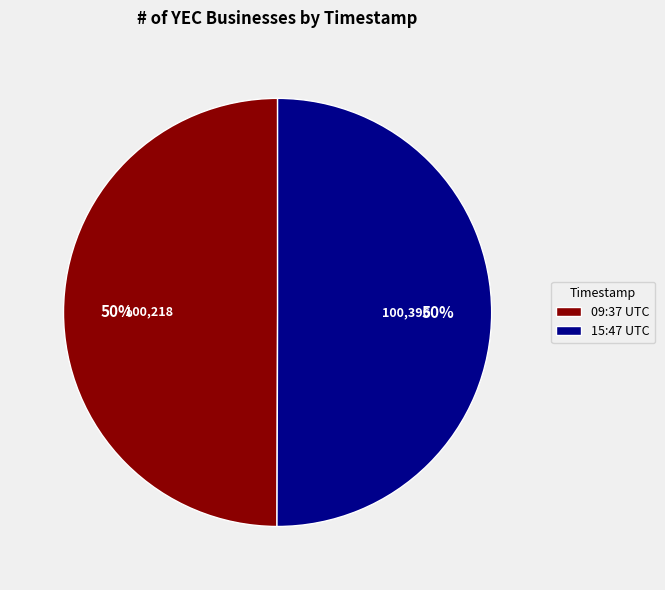

Is it true that 09:37 UTC is 61% of the pie?

False